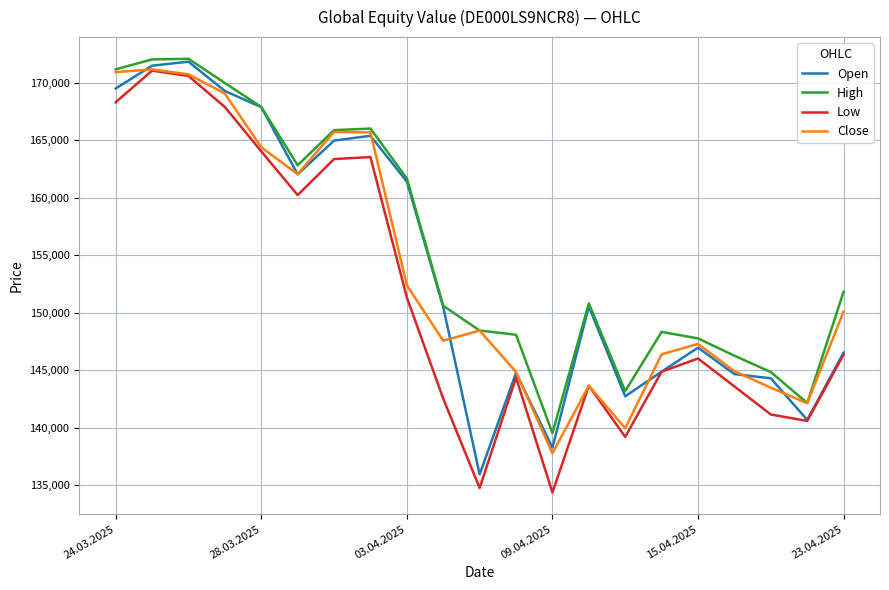

What is the maximum value for Low?

171066